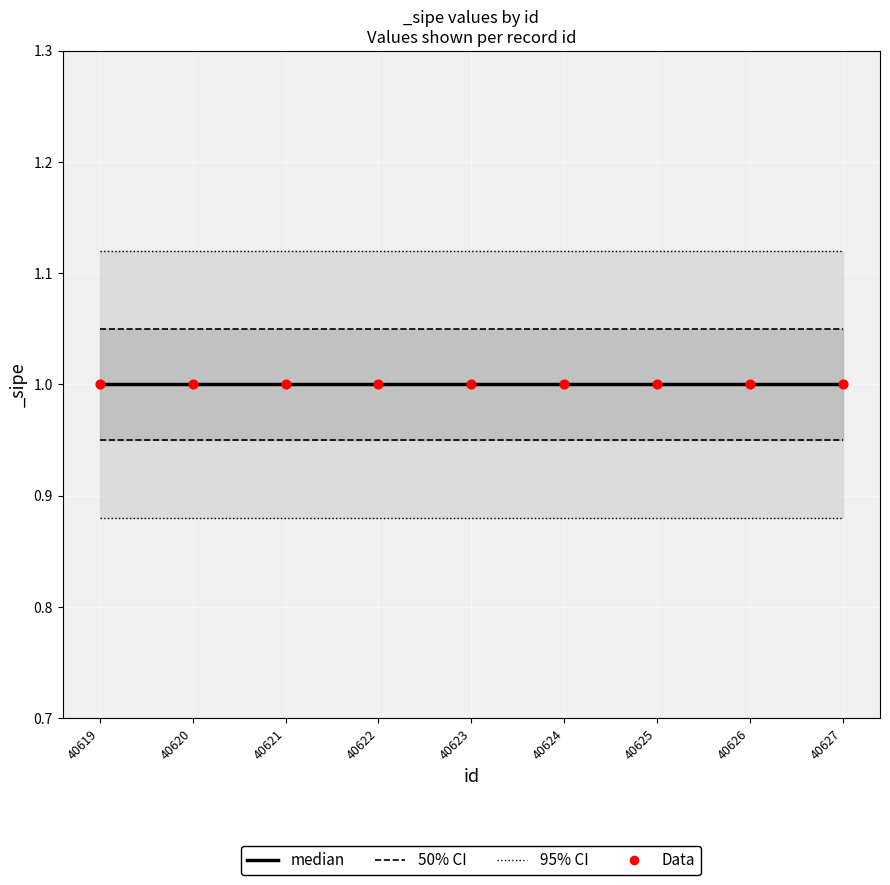

At which category is the sum across all series the highest?

40619